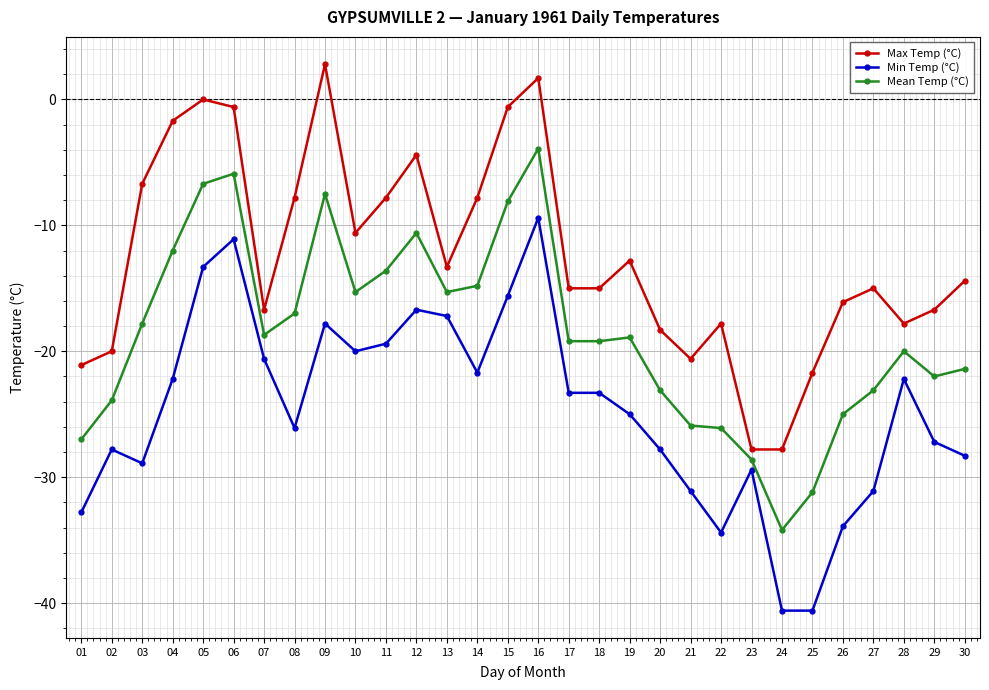

What is the sum of the Max Temp (°C) values at 23 and 17?

-42.8